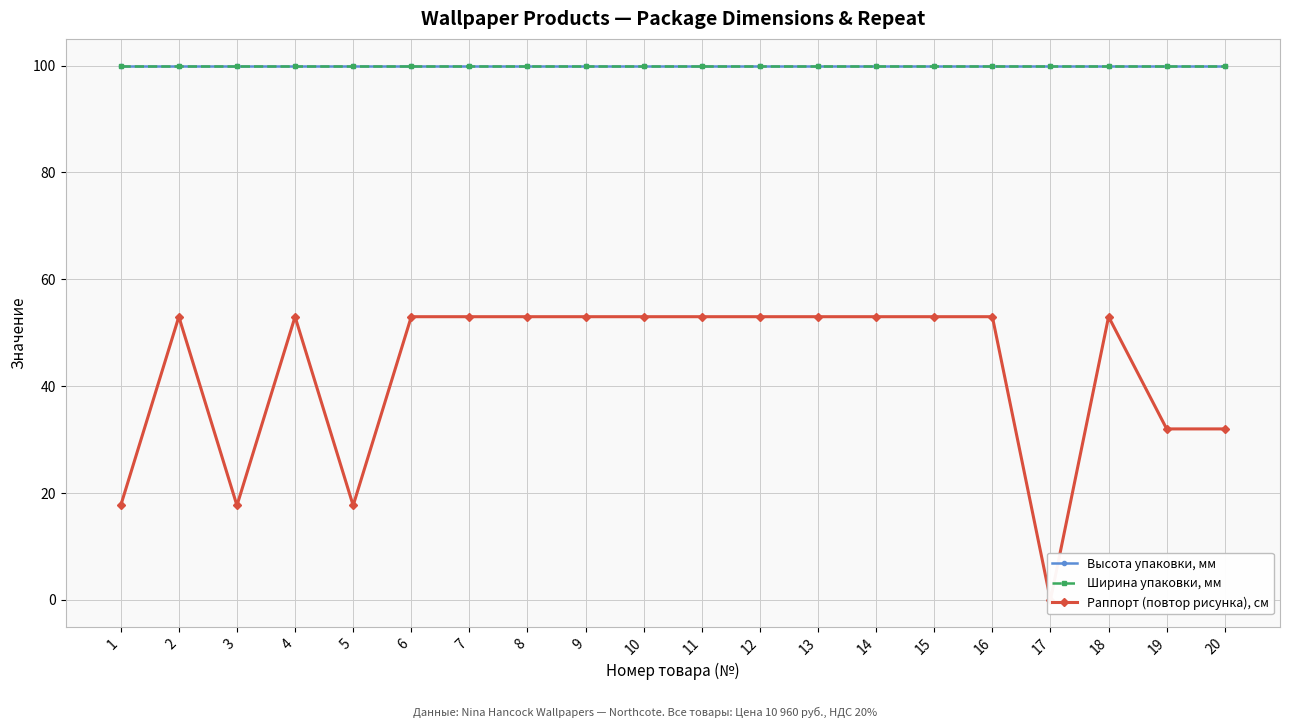

Which series has the largest range (max minus min)?

Раппорт (повтор рисунка), см